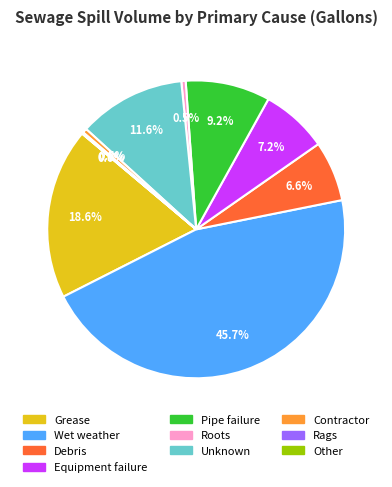

Does any single category account for the majority?

No